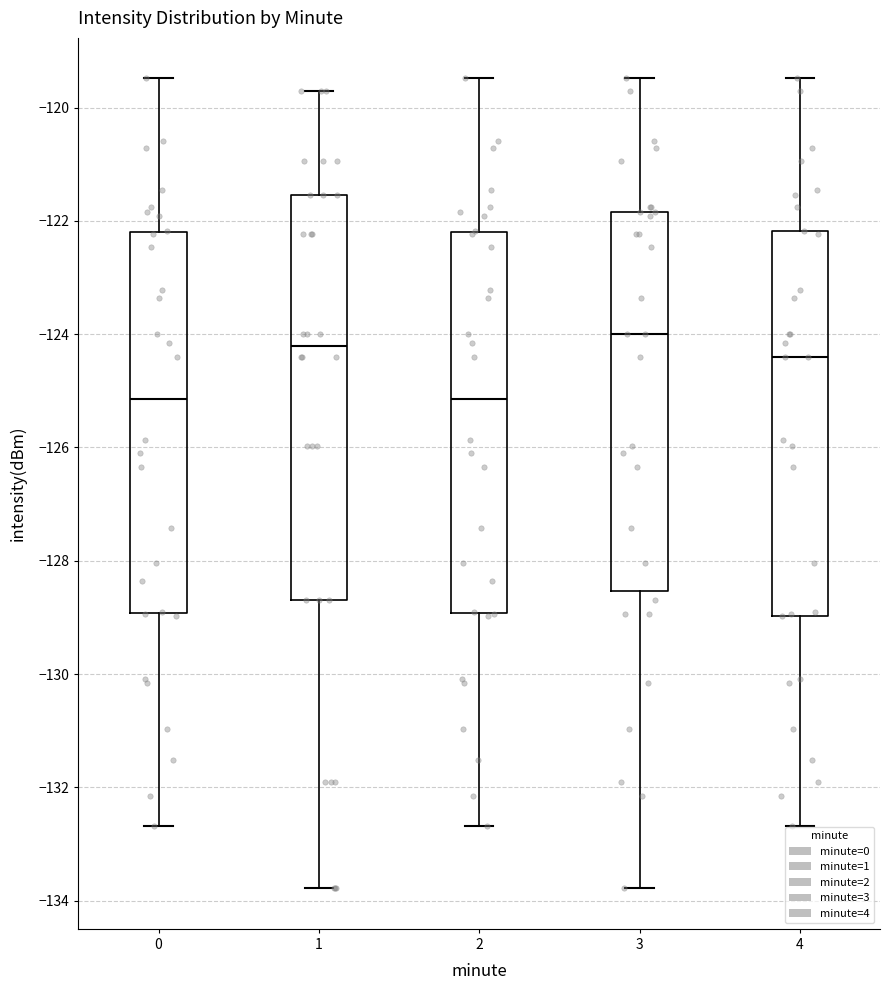

Reading left to right, read every box against the y-axis: the position of its median line, the range the box covers, and the ends of its whiskers. The values are not printed on the chart, so give them approximately, as read against the axis.

0: median -125.2, box -129.0 to -122.2, whiskers -132.6 to -119.4
1: median -124.2, box -128.6 to -121.6, whiskers -133.8 to -119.8
2: median -125.2, box -129.0 to -122.2, whiskers -132.6 to -119.4
3: median -124.0, box -128.6 to -121.8, whiskers -133.8 to -119.4
4: median -124.4, box -129.0 to -122.2, whiskers -132.6 to -119.4